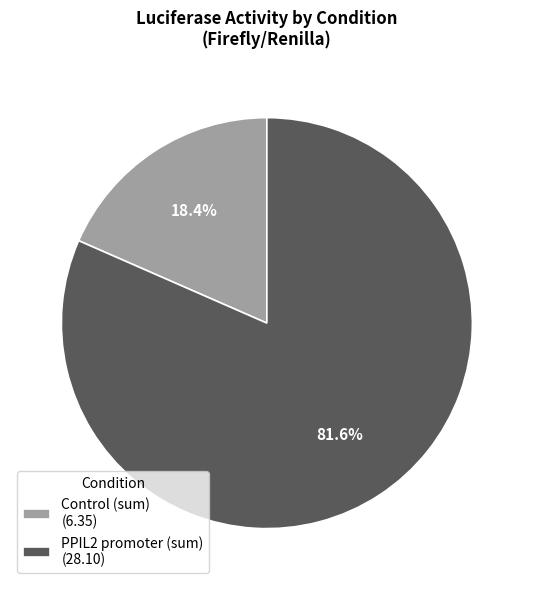

What percentage do PPIL2 promoter (sum) (28.10) and Control (sum) (6.35) together represent?

100.0%